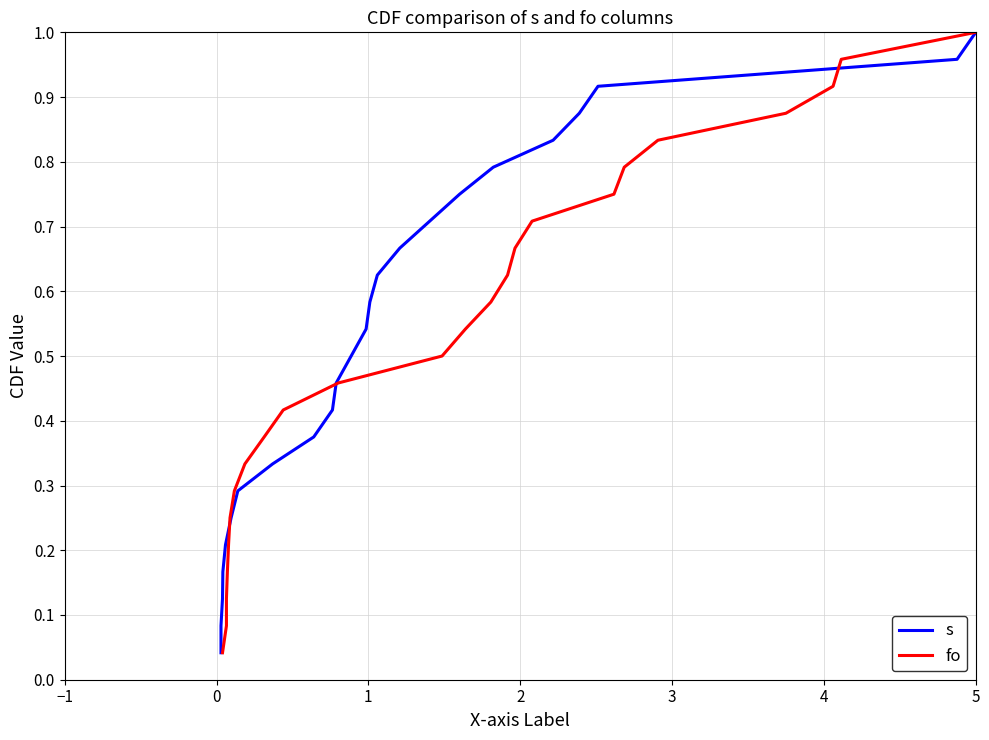

How many categories are shown in the chart?

24